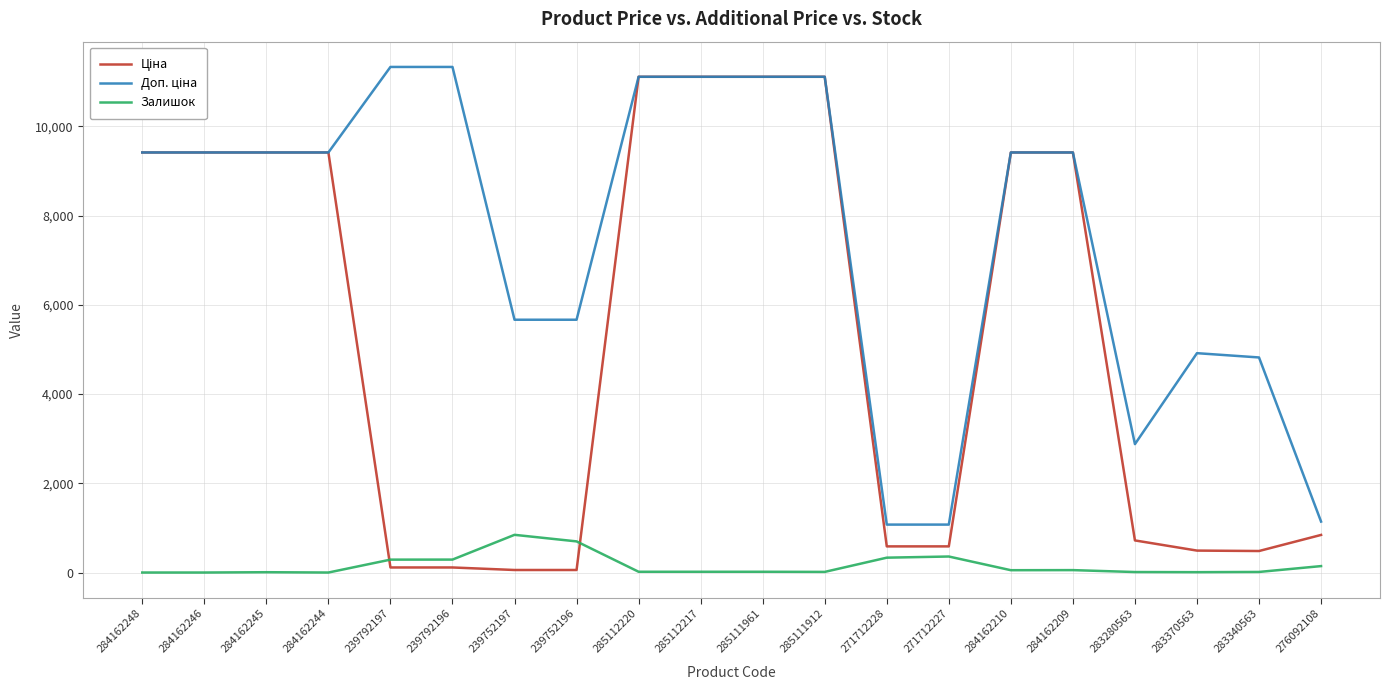

Does the chart have visible grid lines?

Yes